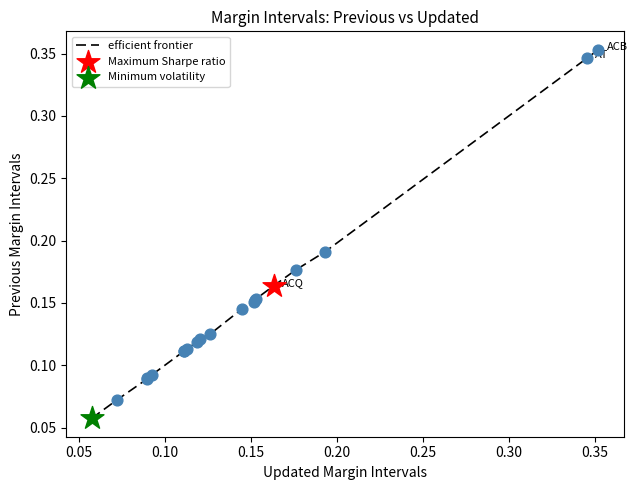

Is this an area chart (filled region under the line)?

No